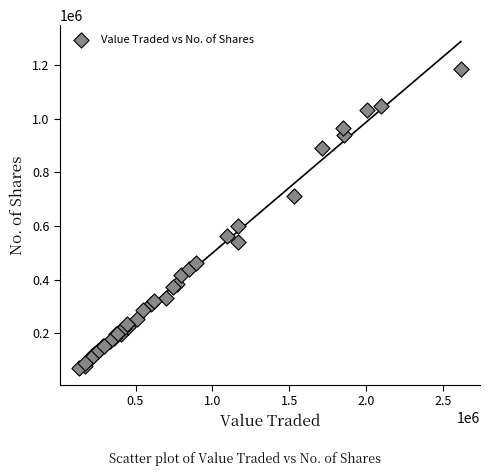

What Y value in the scatter plot is closest to 627309?

600127